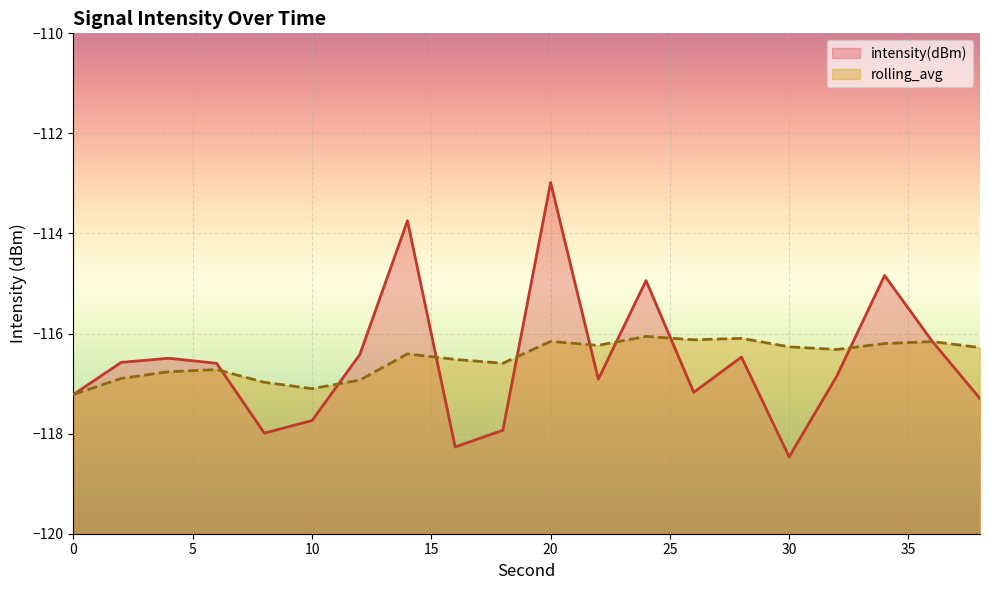

At which label does intensity(dBm) reach its minimum?

30